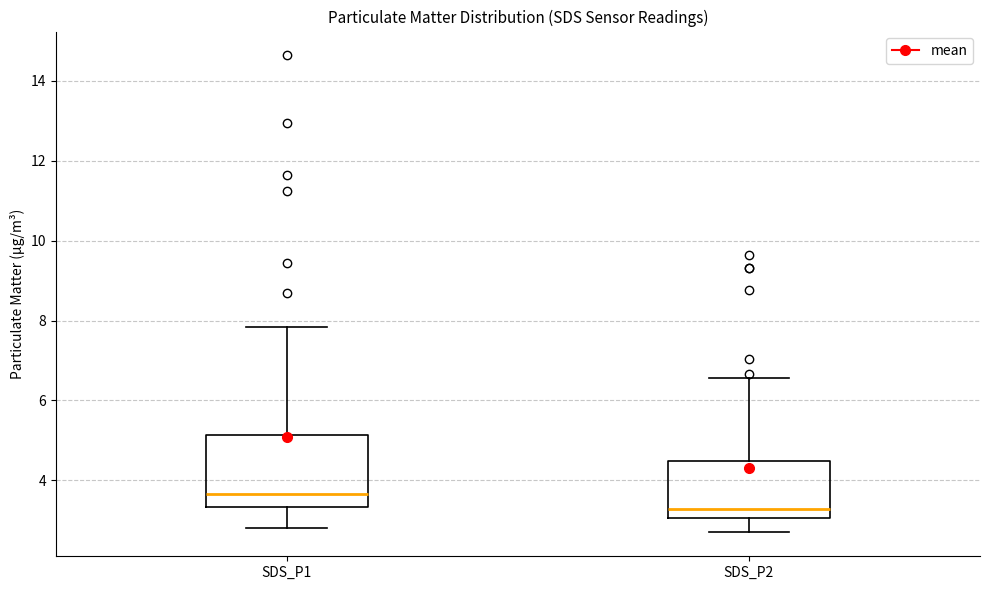

Where does the median line of the box for SDS_P1 sit on the y-axis? The values are not printed on the chart, so give them approximately, as read against the axis.

3.6